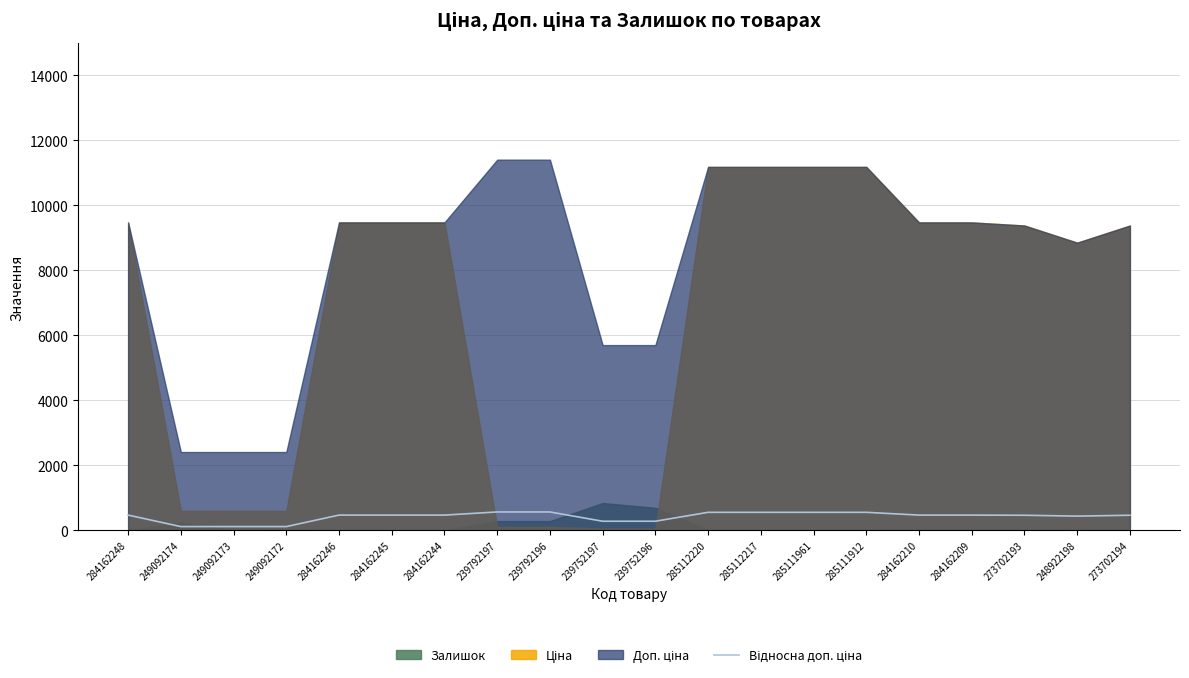

Where does the data first go above 474?

284162248